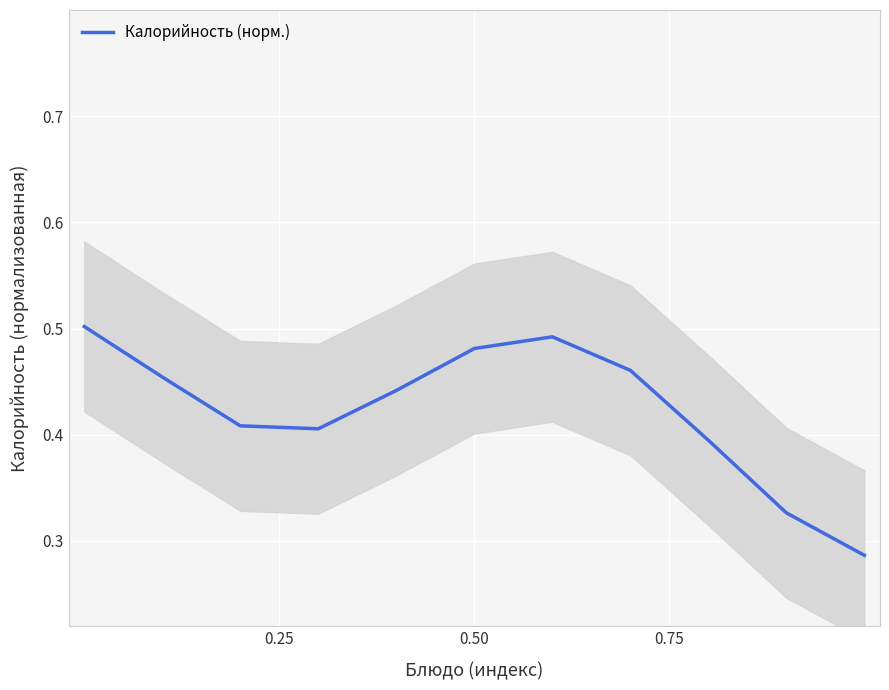

Count the values in the range 0 to 1.

11